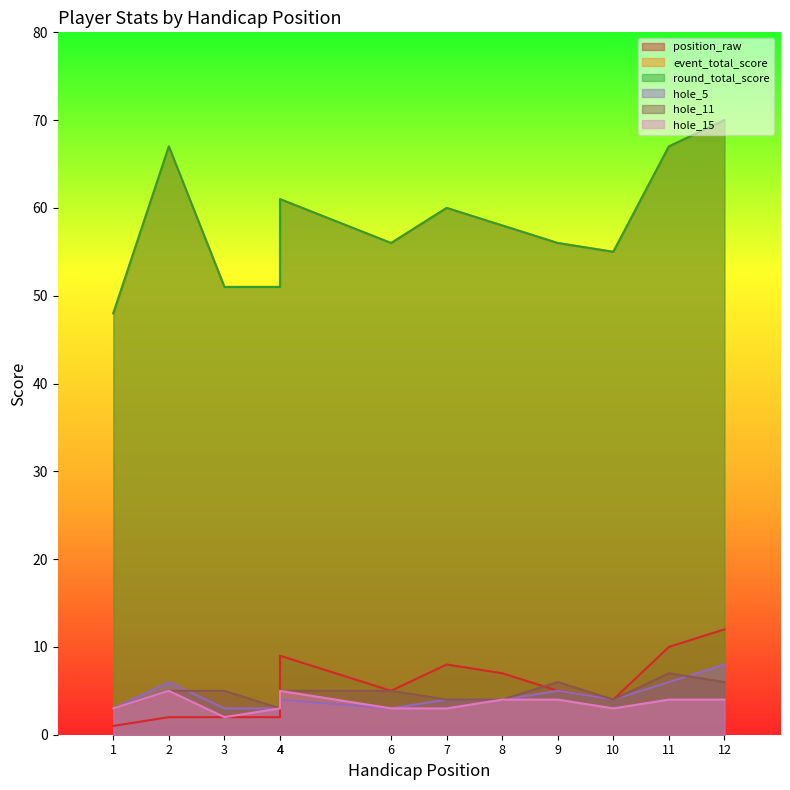

What is the sum of all hole_11 values?

57